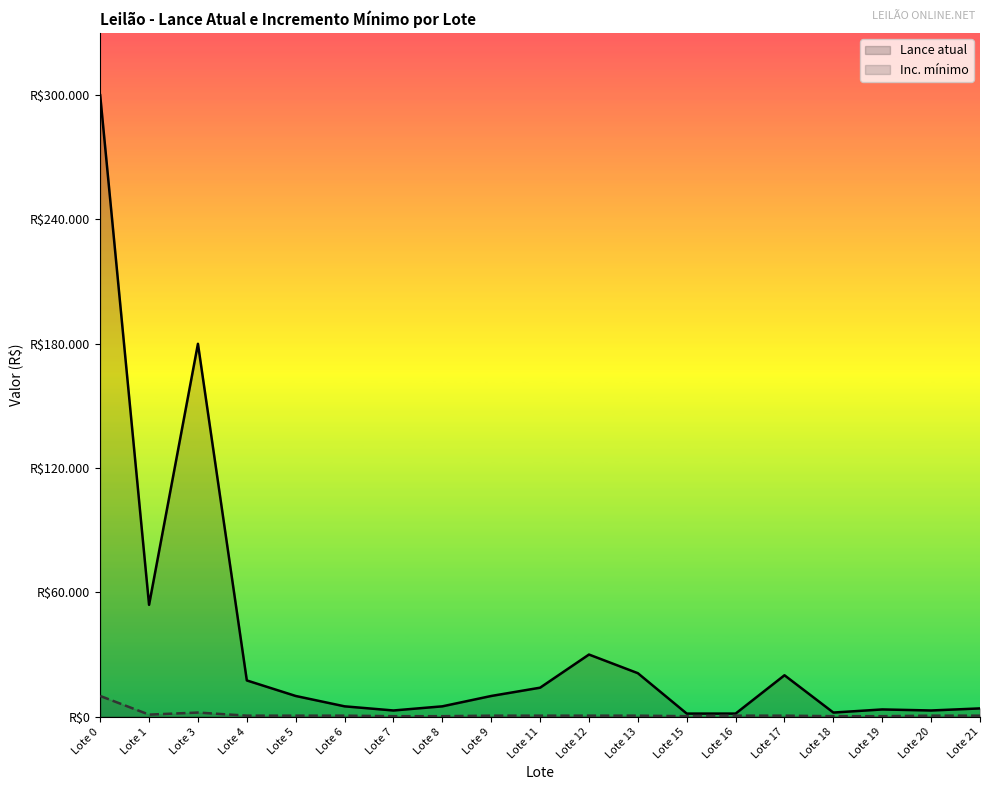

Read the Inc. mínimo value at Lote 1.

1000